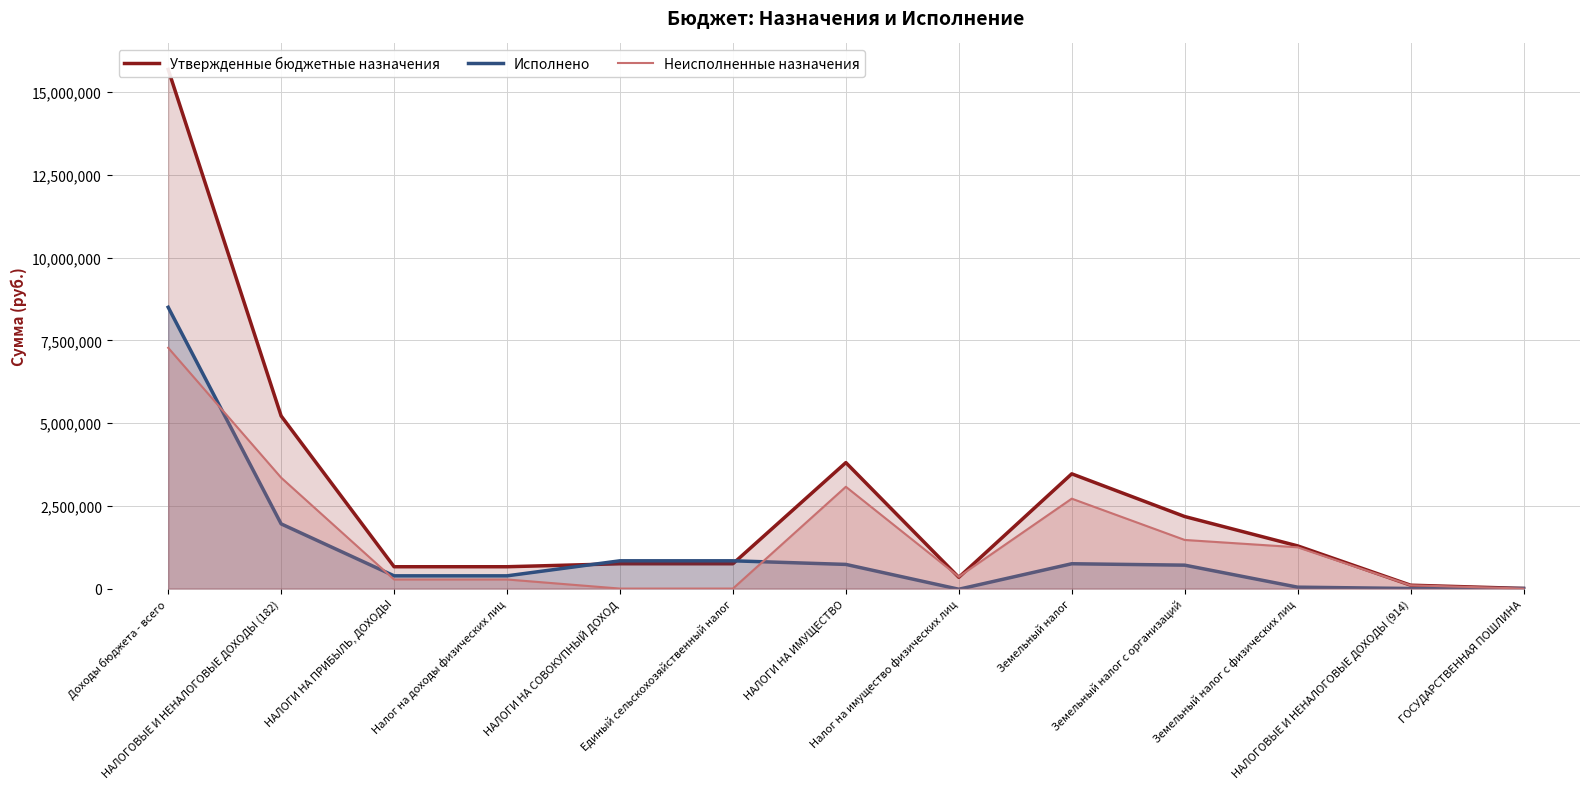

The Неисполненные назначения series shows 99796.7 at НАЛОГОВЫЕ И НЕНАЛОГОВЫЕ ДОХОДЫ (914). True or false?

True